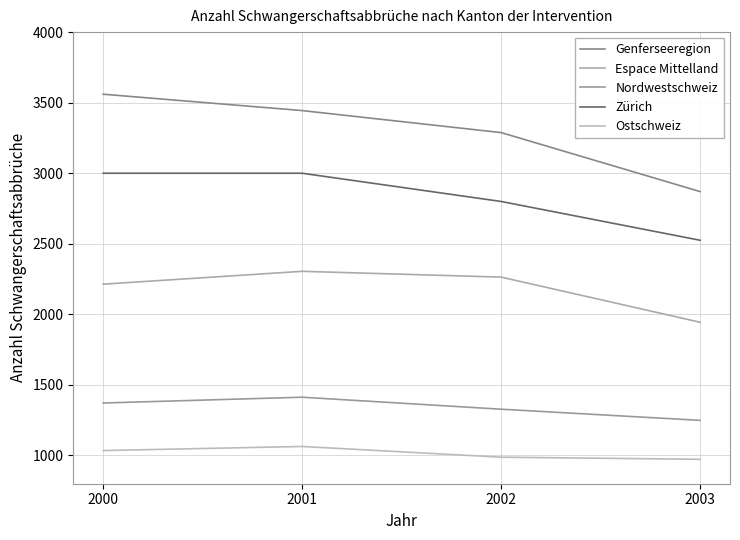

At which category does Ostschweiz reach its first local peak?

2001